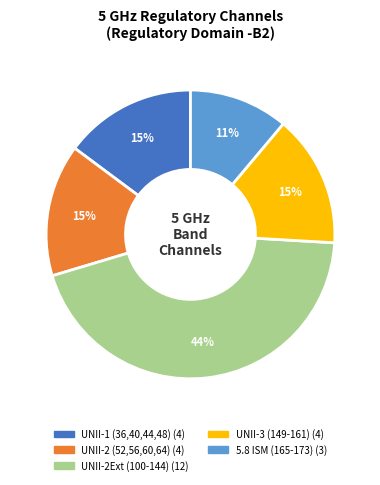

To the nearest percent, what is the difference between the largest and smallest slice percentages?

33%